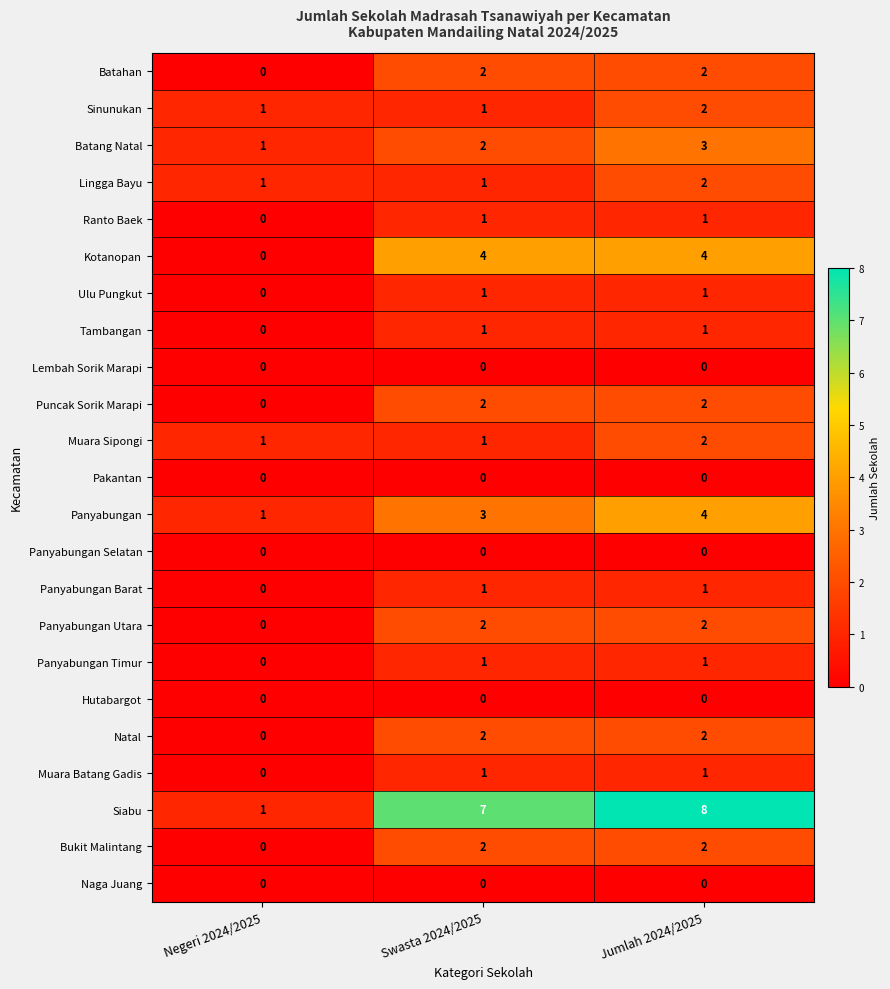

True or false: Bukit Malintang has a value of 1 at Swasta 2024/2025.

False